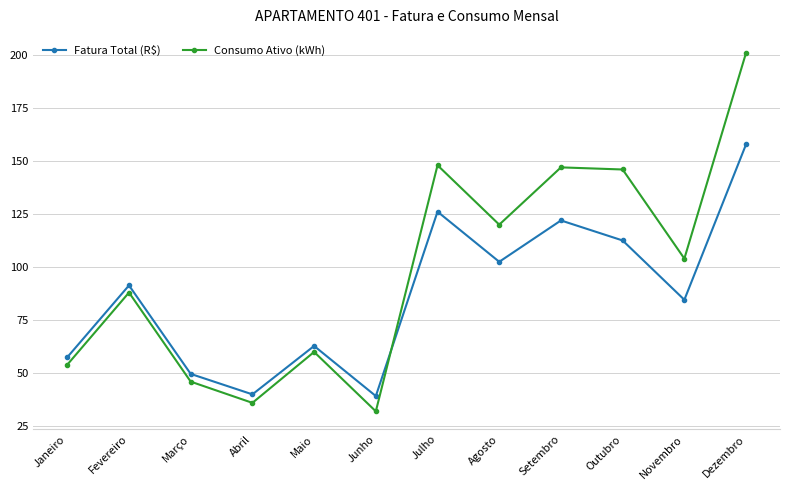

What is the value of the Consumo Ativo (kWh) point at the 11th from the left?

104.0